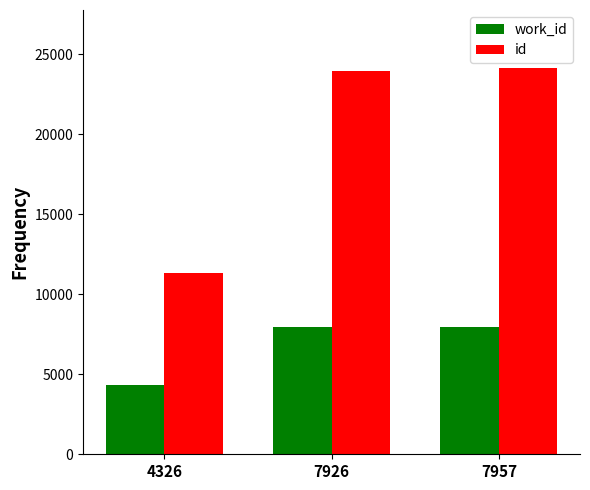

Where is work_id nearest to the value 6141?

7926